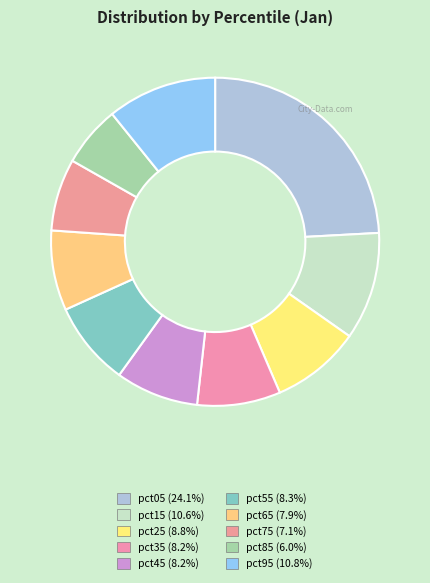

How many slices are in this pie chart?

10